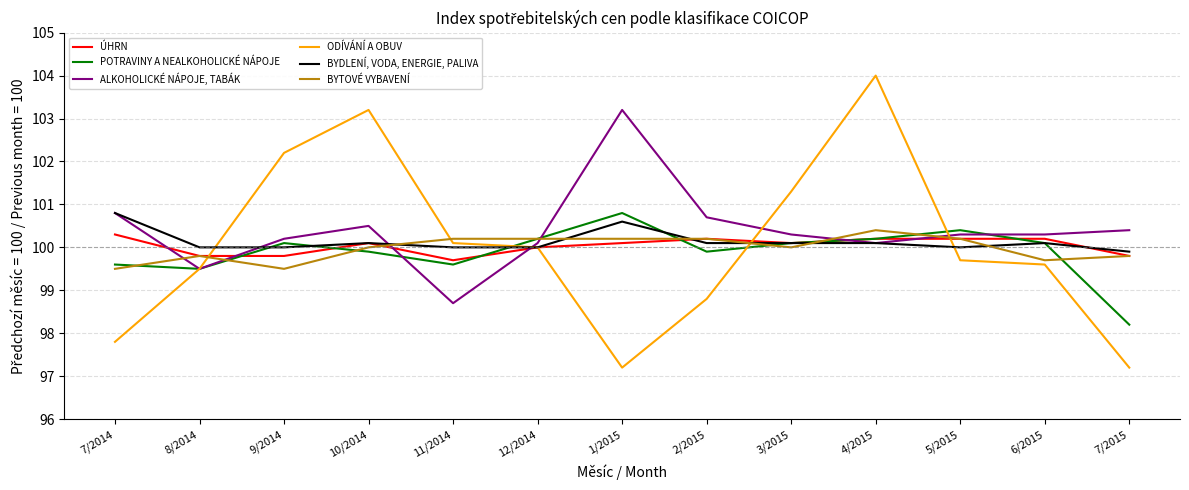

Is the value of POTRAVINY A NEALKOHOLICKÉ NÁPOJE at 4/2015 greater than the value of BYDLENÍ, VODA, ENERGIE, PALIVA at 8/2014?

Yes